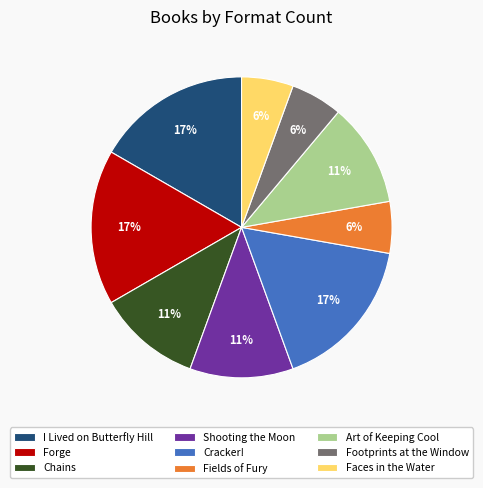

What percentage is the Footprints at the Window slice, to the nearest percent?

6%